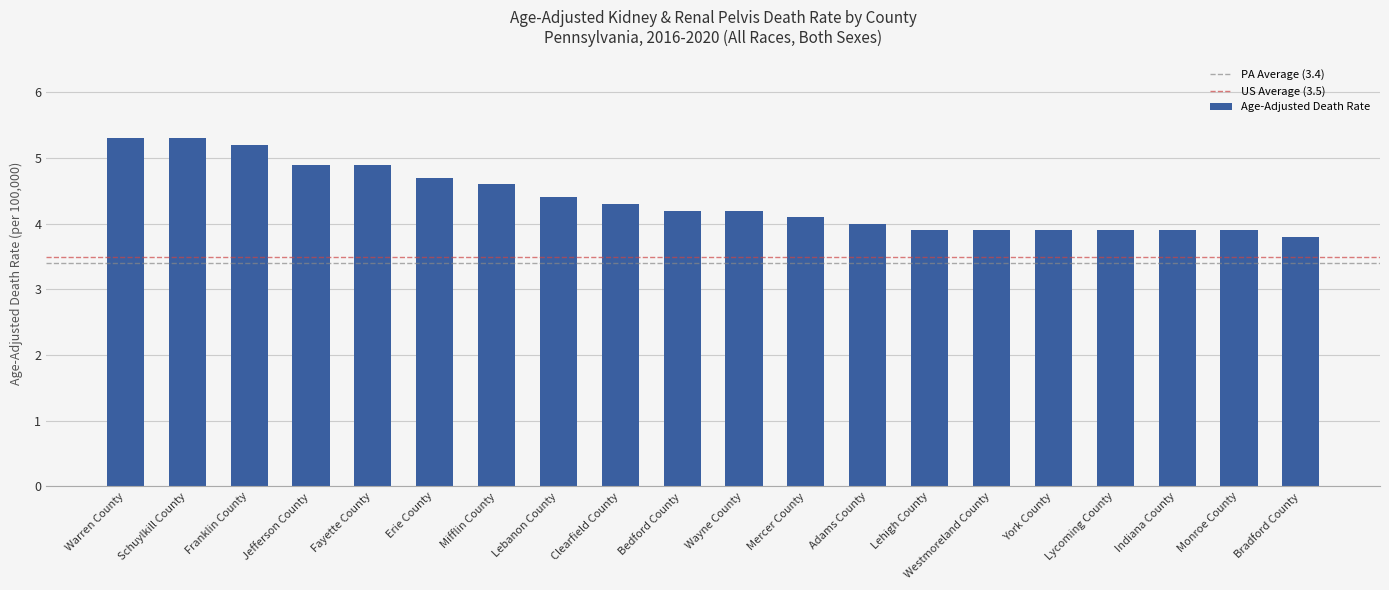

Are the bars grouped side by side (vs. stacked)?

No